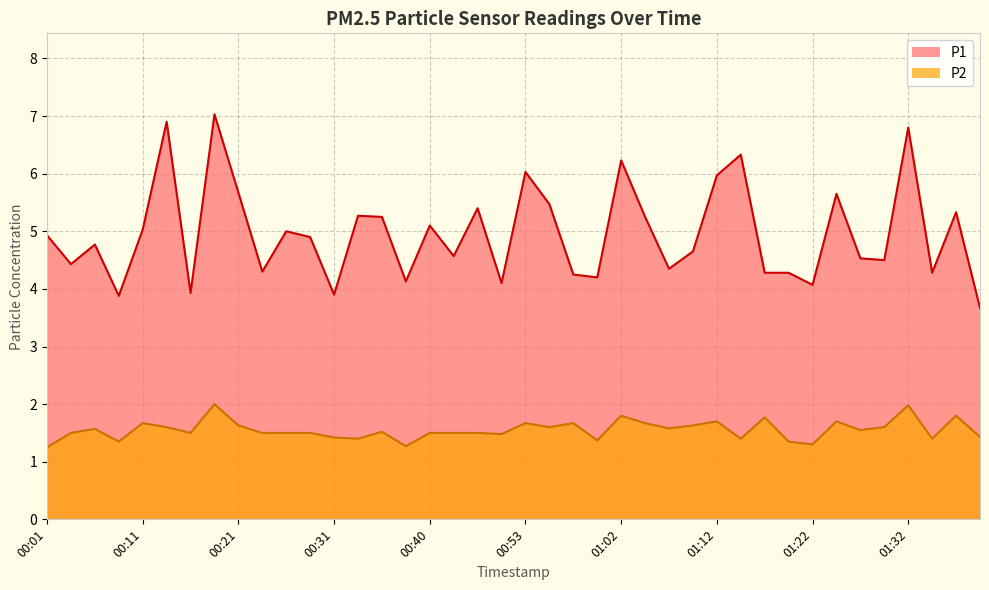

Reading right to left, list all the values displayed in this chart.

P1: 3.7	5.3	4.3	6.8	4.5	4.5	5.7	4.1	4.3	4.3	6.3	6.0	4.7	4.3	5.2	6.2	4.2	4.2	5.5	6.0	4.1	5.4	4.6	5.1	4.1	5.2	5.3	3.9	4.9	5.0	4.3	5.7	7.0	3.9	6.9	5.0	3.9	4.8	4.4	4.9
P2: 1.4	1.8	1.4	2.0	1.6	1.6	1.7	1.3	1.4	1.8	1.4	1.7	1.6	1.6	1.7	1.8	1.4	1.7	1.6	1.7	1.5	1.5	1.5	1.5	1.3	1.5	1.4	1.4	1.5	1.5	1.5	1.6	2.0	1.5	1.6	1.7	1.4	1.6	1.5	1.2